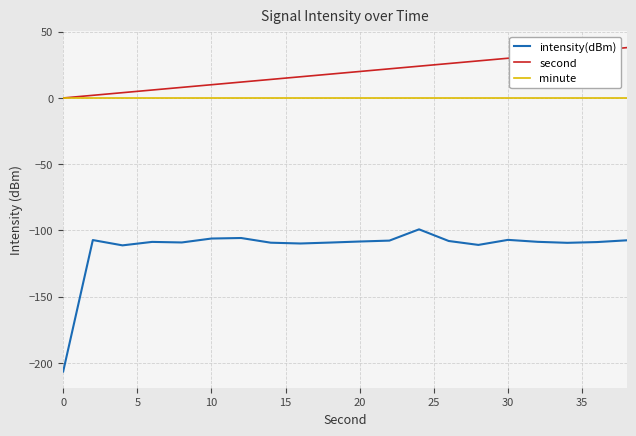

List the series in order of their peak value, lowest first.

intensity(dBm), minute, second